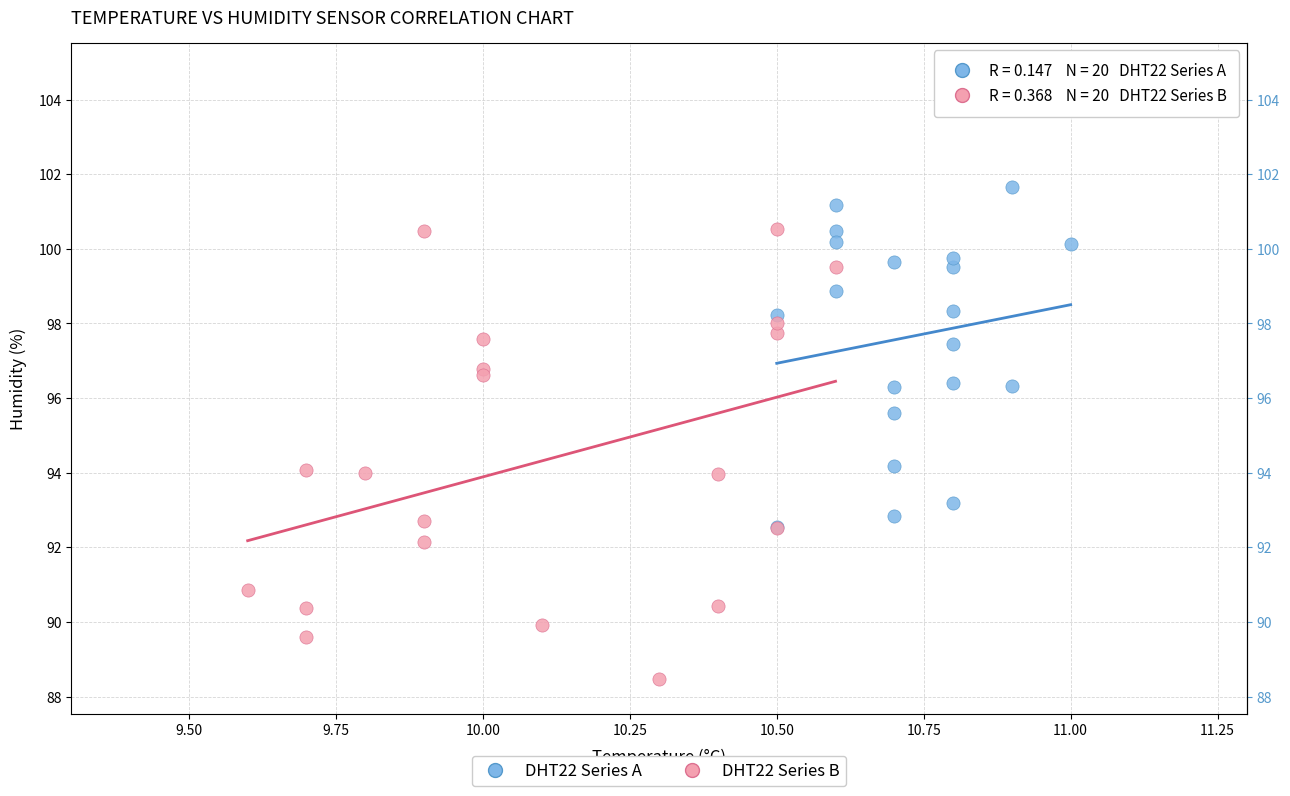

Which series has the widest spread of Y values?

DHT22 Series B